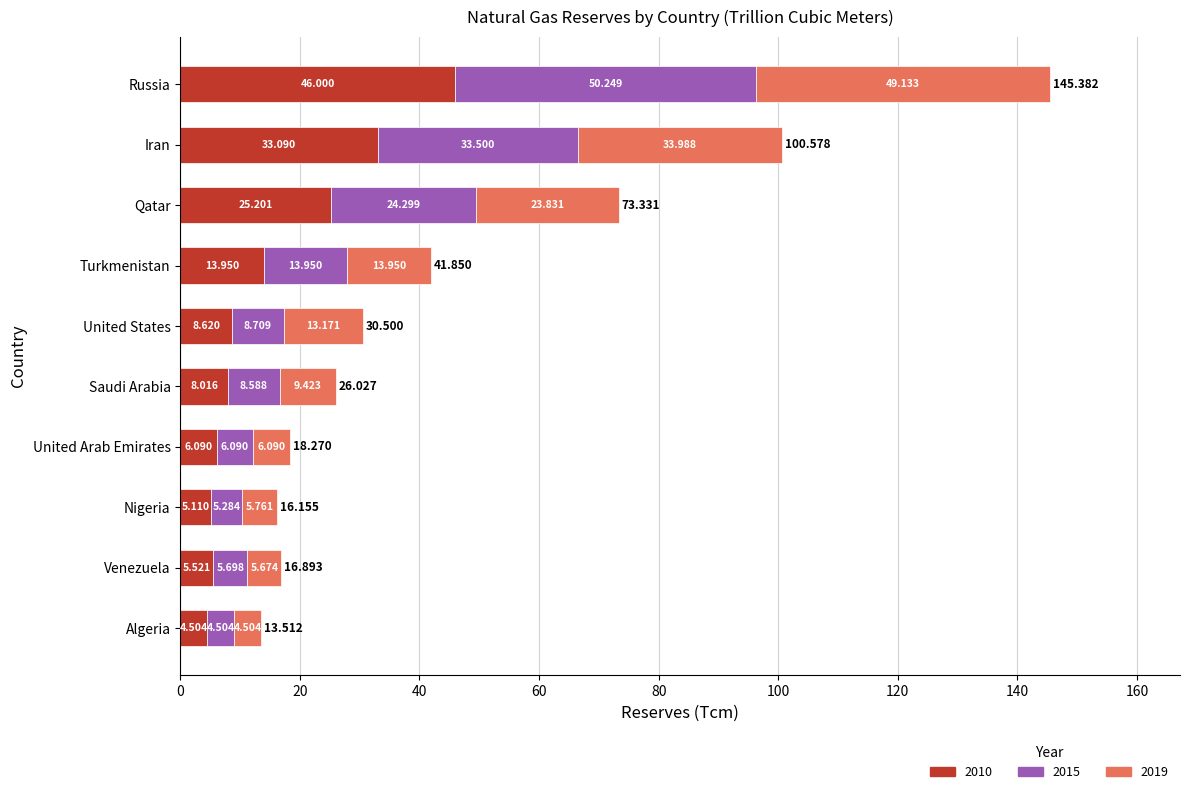

Where is 2010 nearest to the value 25?

Qatar